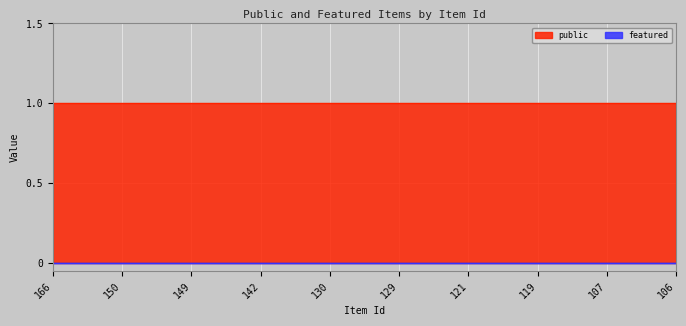

Which series has the largest total across all categories?

public